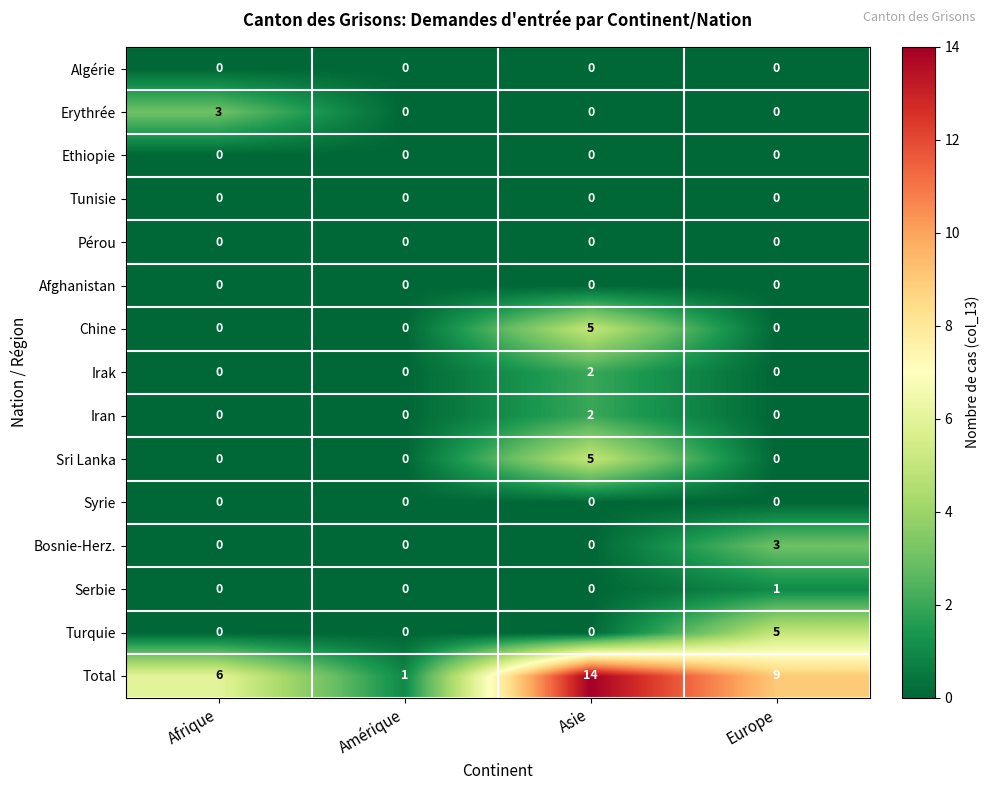

Which series has the largest total across all categories?

Total